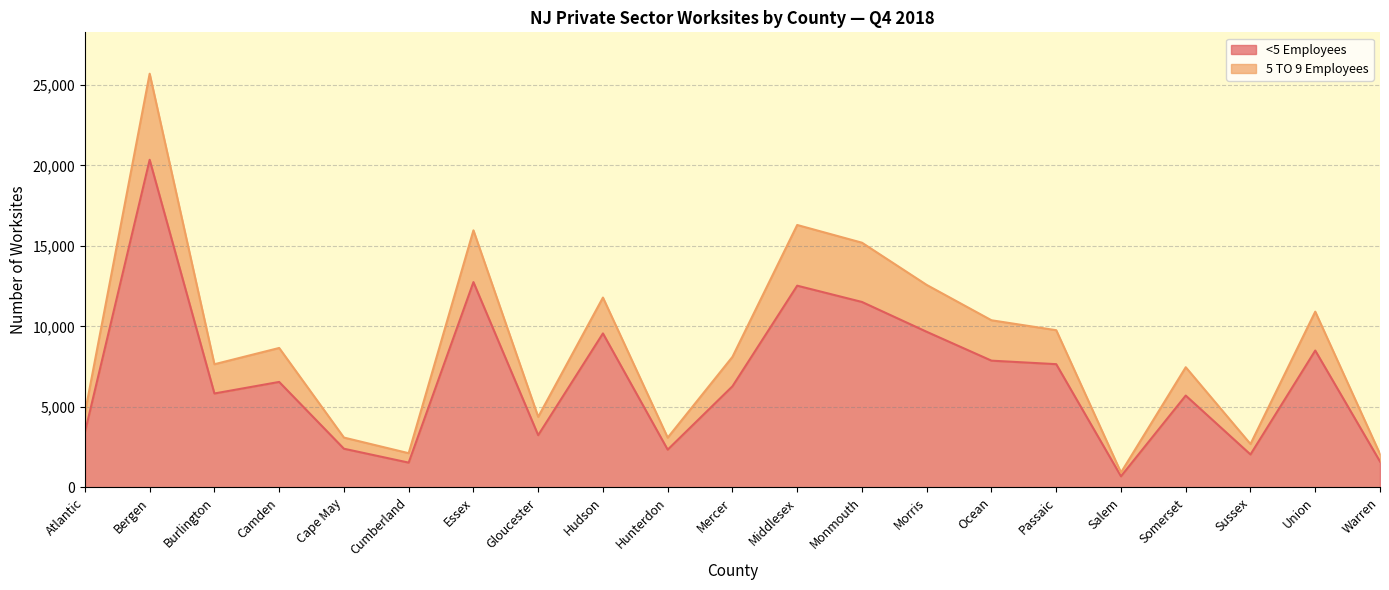

How many interior local valleys does the <5 Employees series have?

6